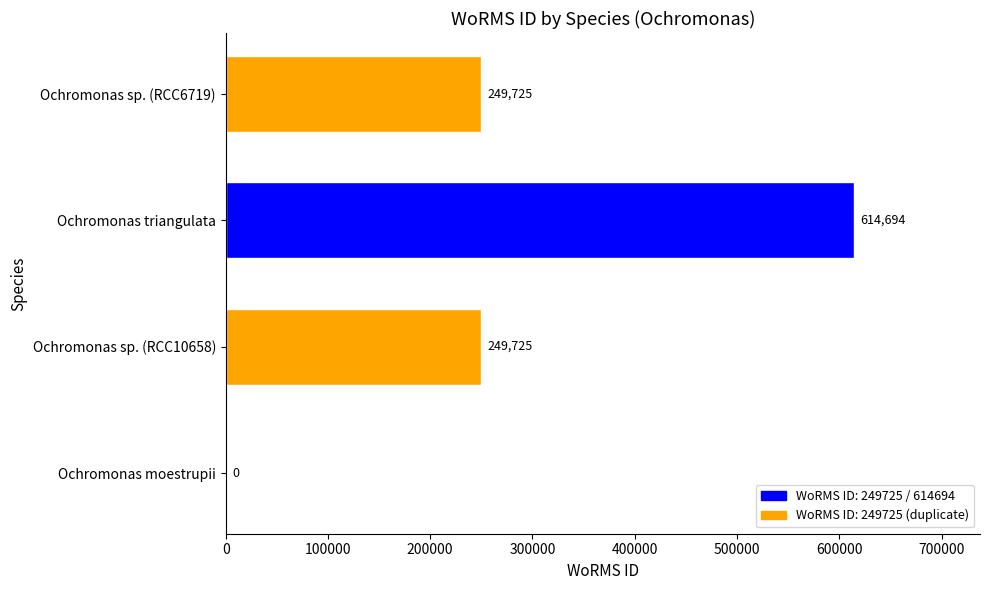

The value at Ochromonas triangulata is 1085196. True or false?

False